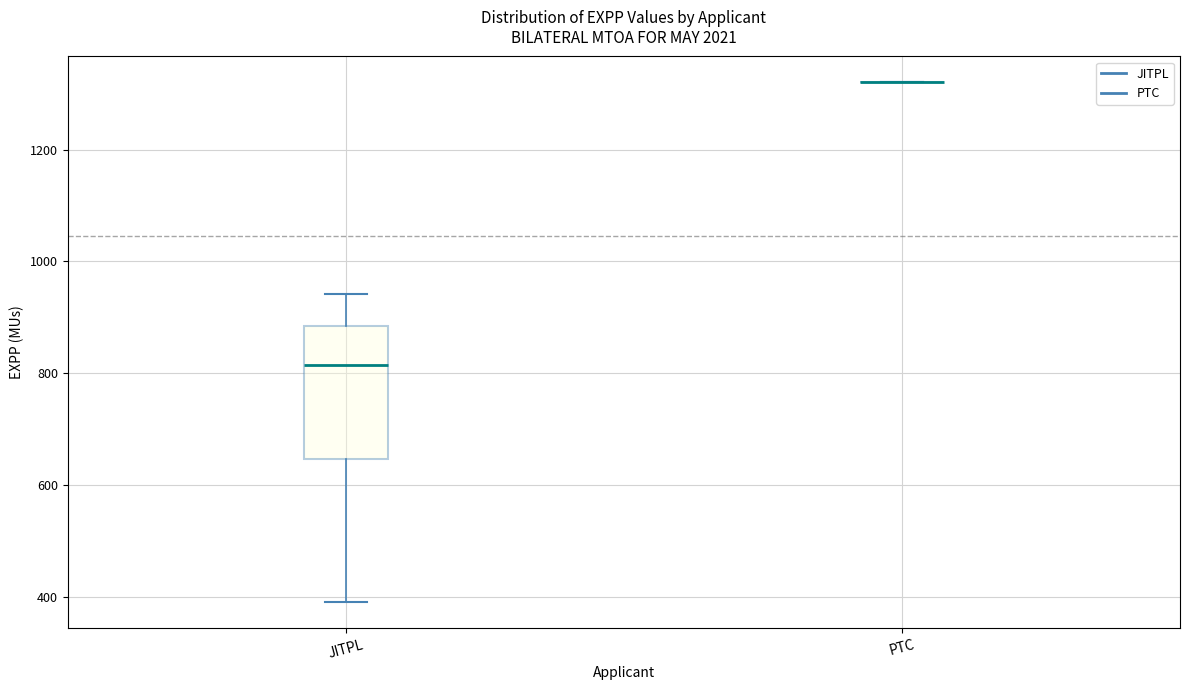

Reading left to right, read every box against the y-axis: the position of its median line, the range the box covers, and the ends of its whiskers. The values are not printed on the chart, so give them approximately, as read against the axis.

JITPL: median 820, box 640 to 880, whiskers 400 to 940
PTC: box collapsed to a line at 1320, whiskers 1320 to 1320